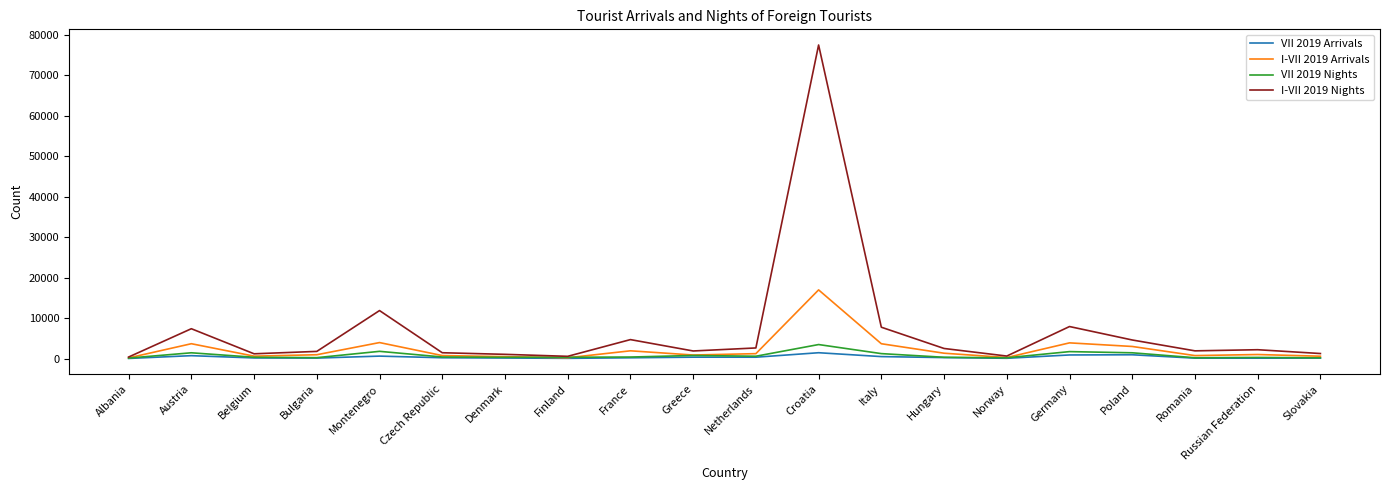

Which series has the largest total across all categories?

I-VII 2019 Nights